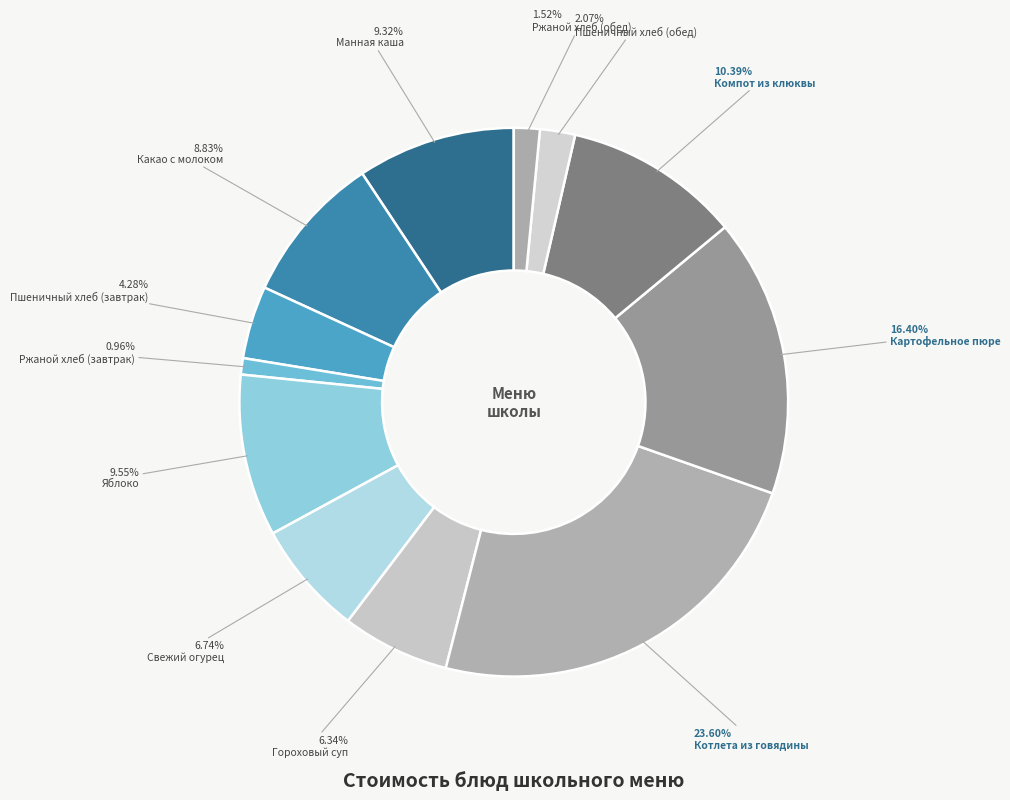

What is the total percentage of Свежий огурец and Ржаной хлеб (обед)?

8.3%